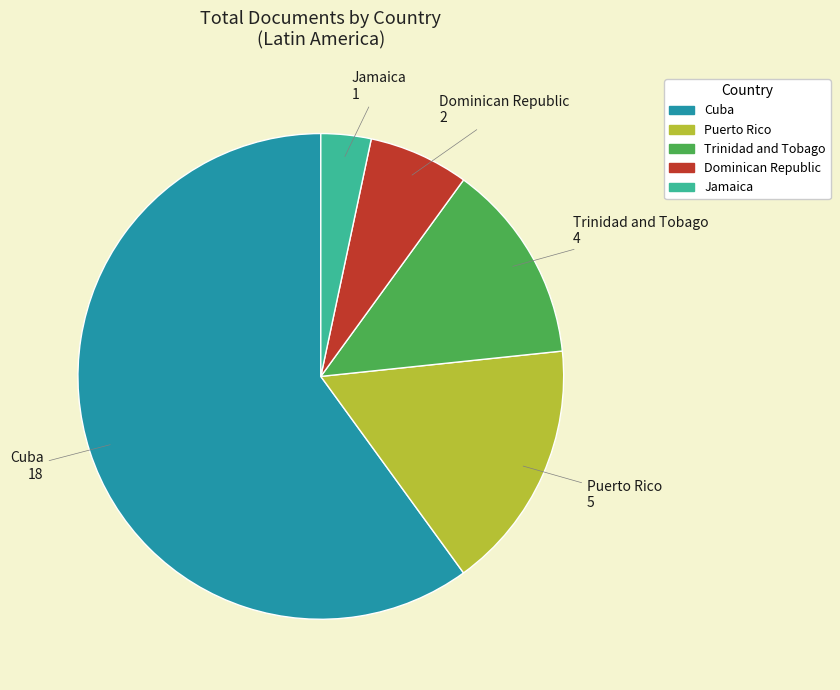

Count the number of slices in the pie.

5